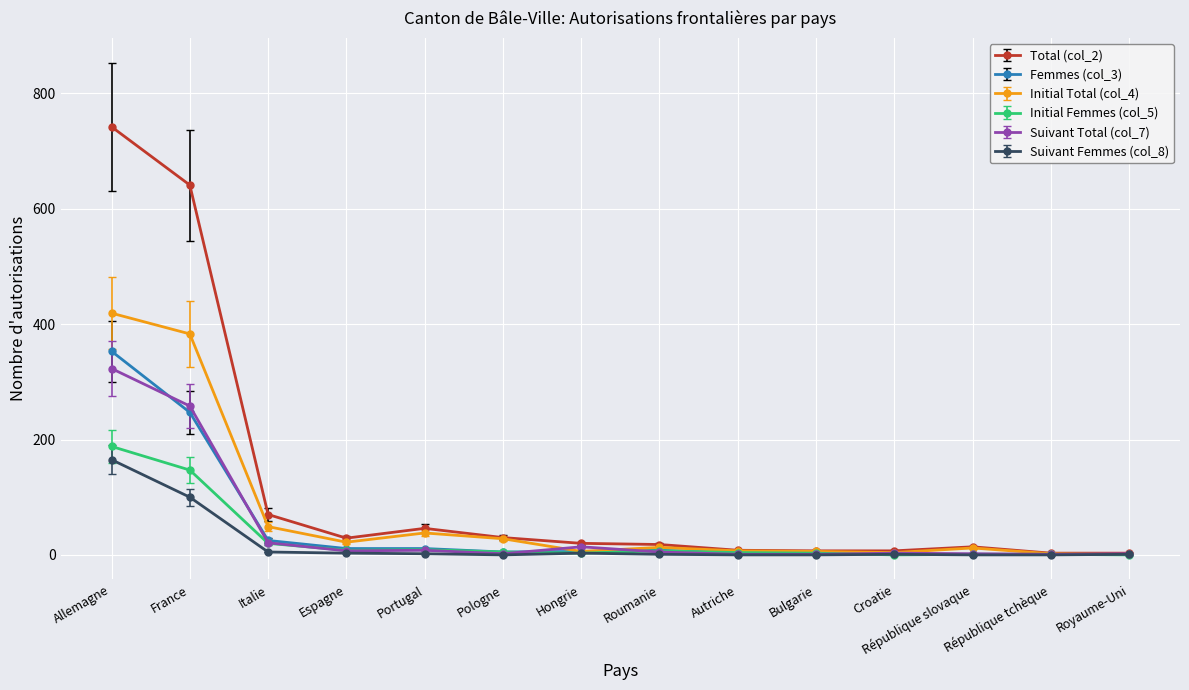

Which series has the largest total across all categories?

Total (col_2)